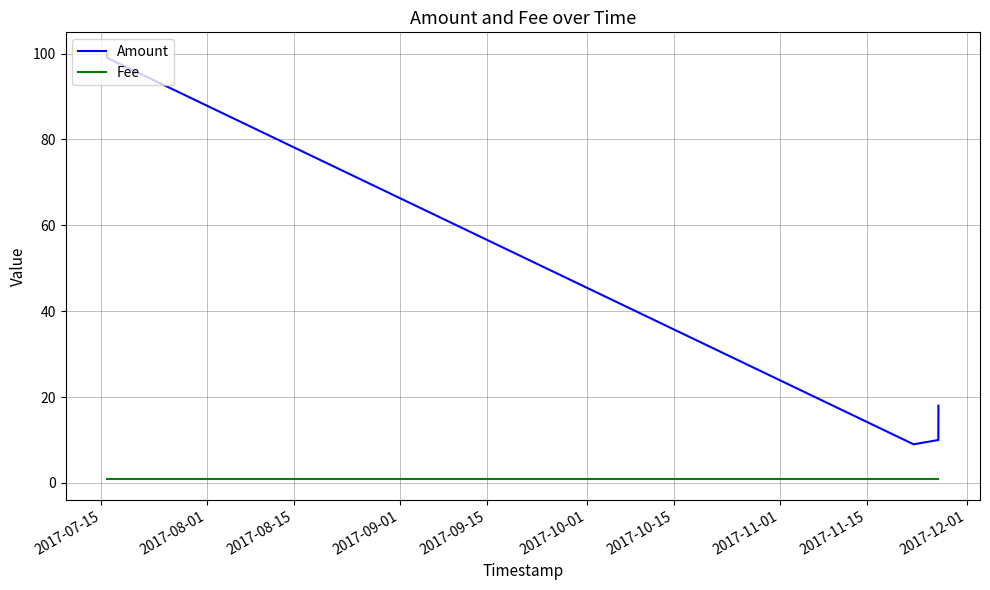

What is the average value of the Fee series?

1